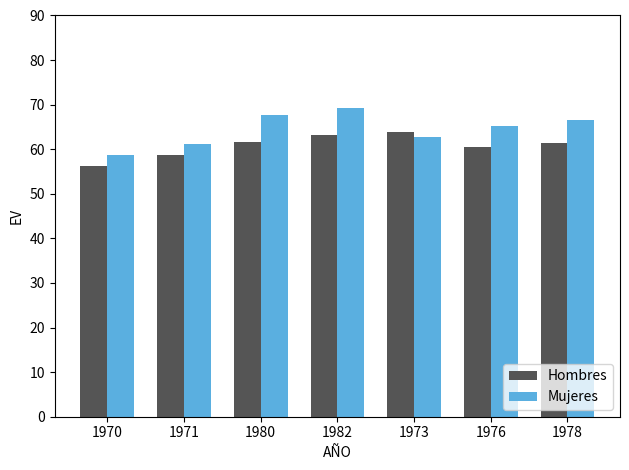

What are all the series names shown in the legend?

Hombres, Mujeres